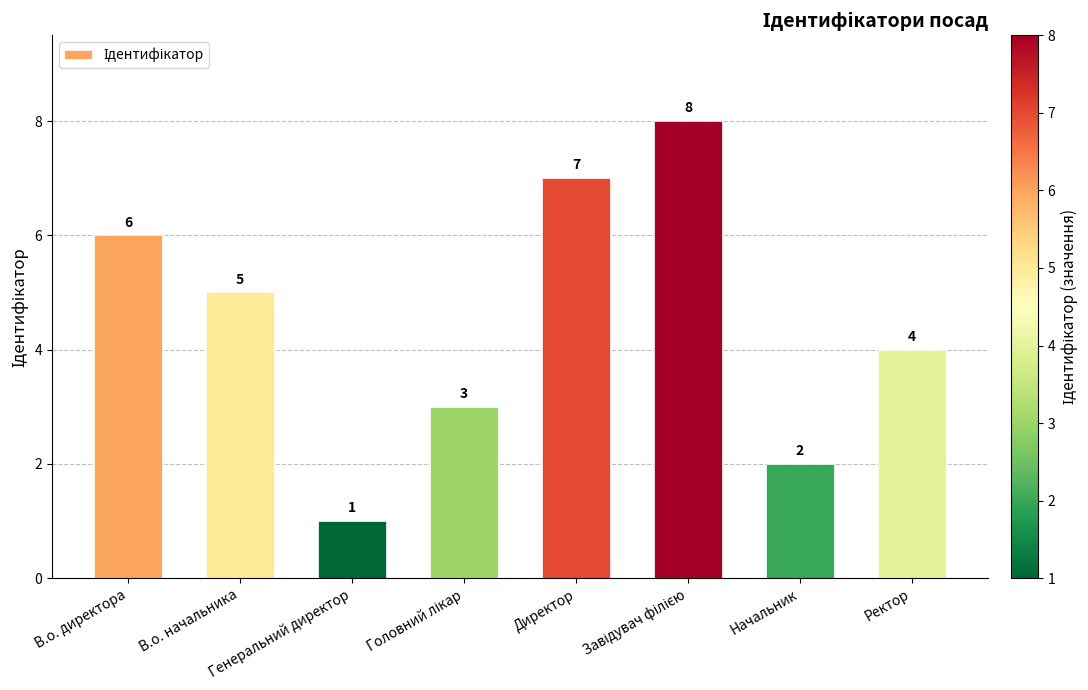

What is the approximate value at В.о. директора?

6